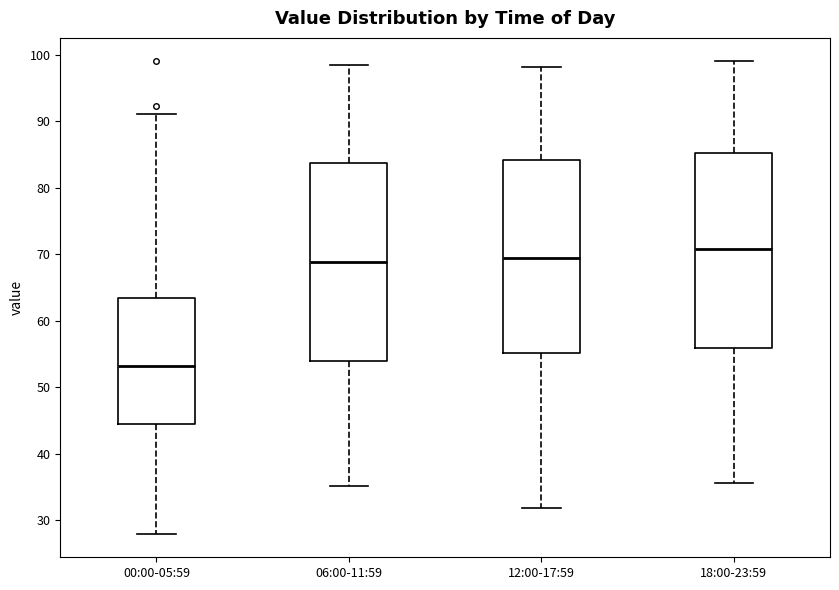

Which box's median line is the highest?

18:00-23:59